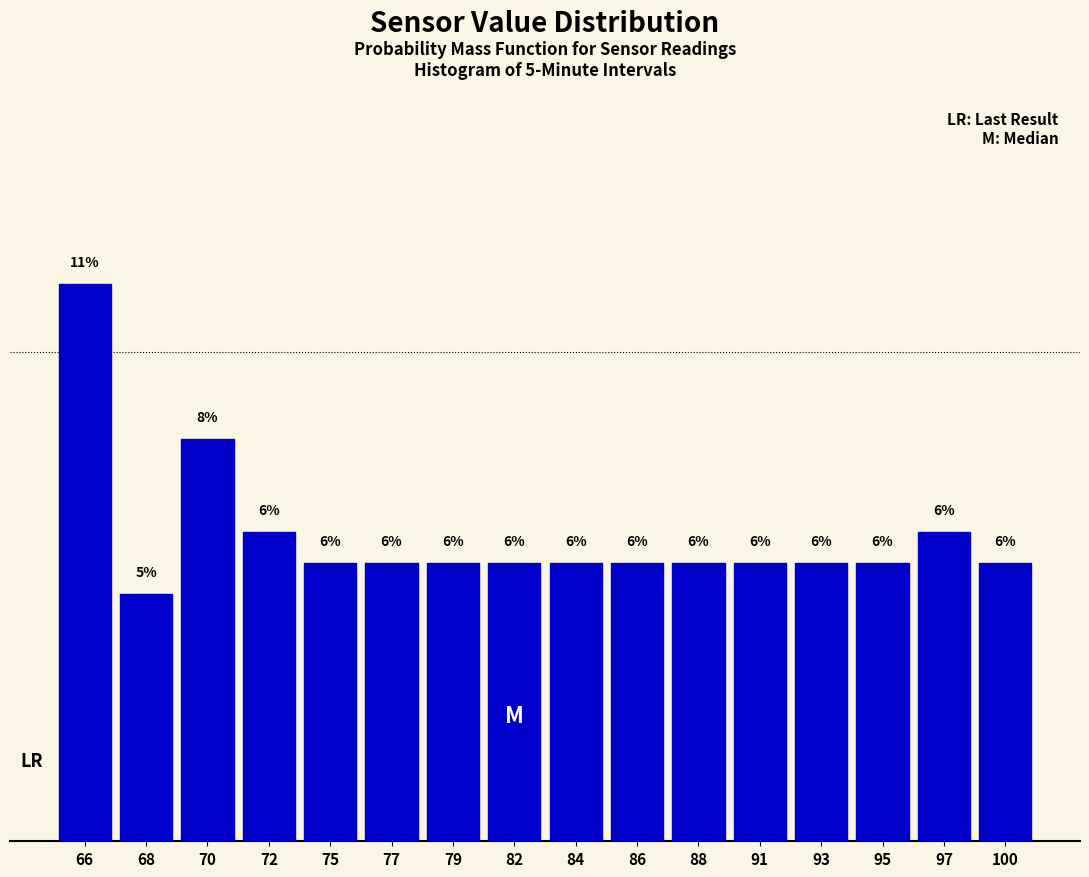

Are the bars horizontal?

No